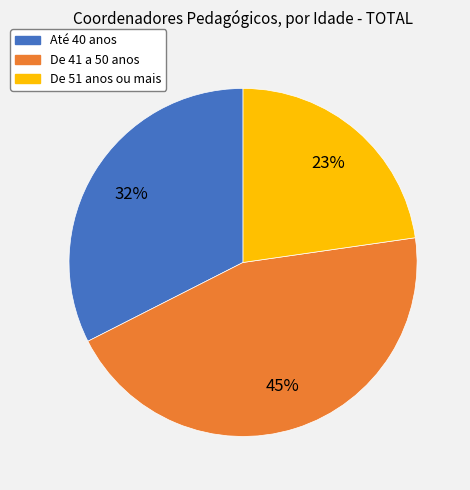

Which slice is the smallest?

De 51 anos ou mais